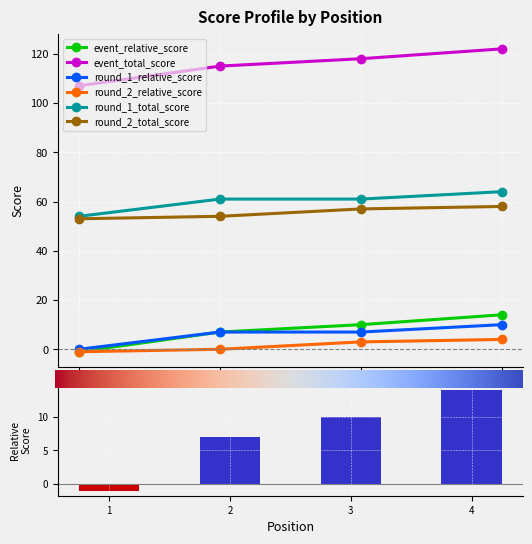

The value of round_1_relative_score at 4 is 15. True or false?

False